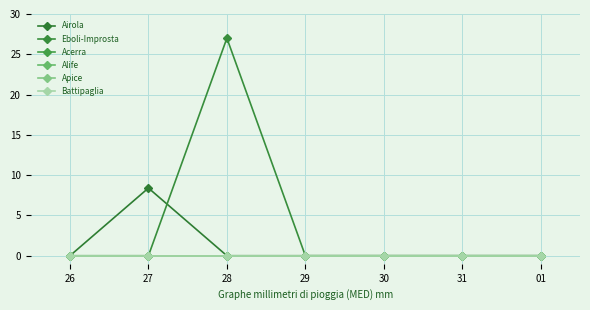

Where is Battipaglia nearest to the value 0?

26